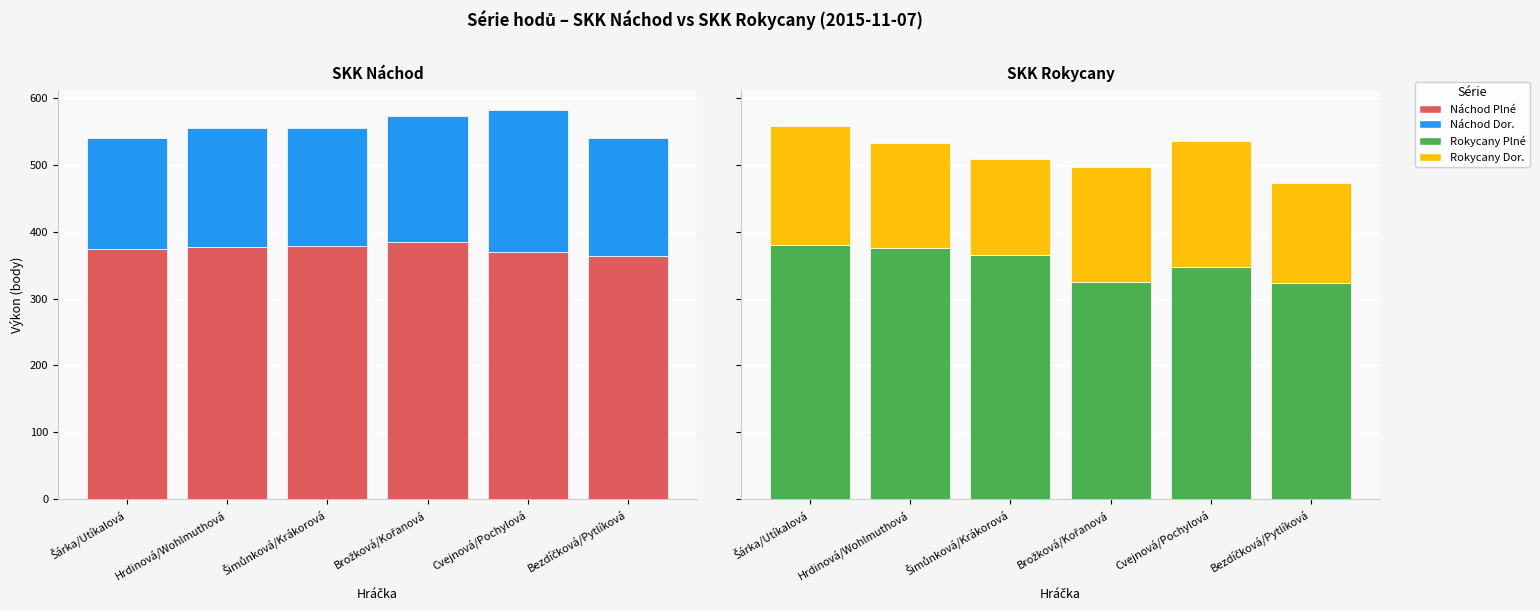

What position from the right is Šárka/Utíkalová?

6